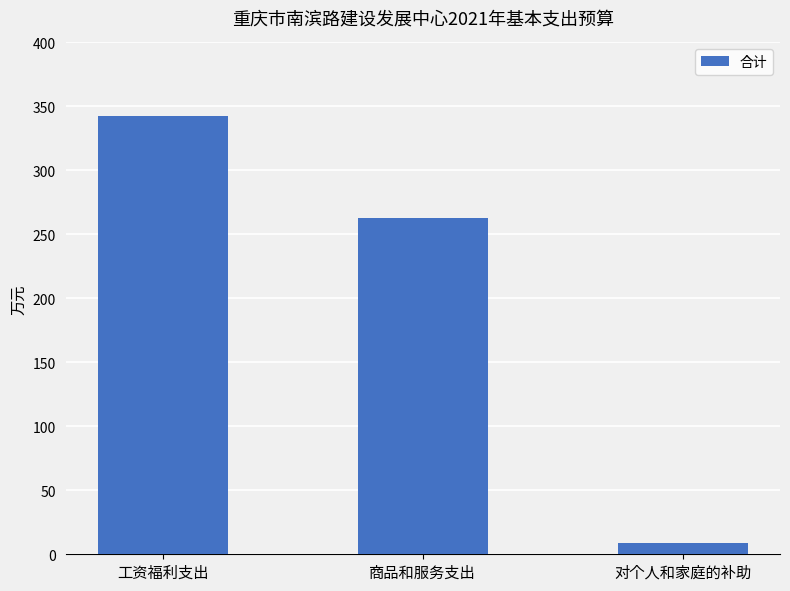

What is the difference between the maximum and second lowest values?

79.8